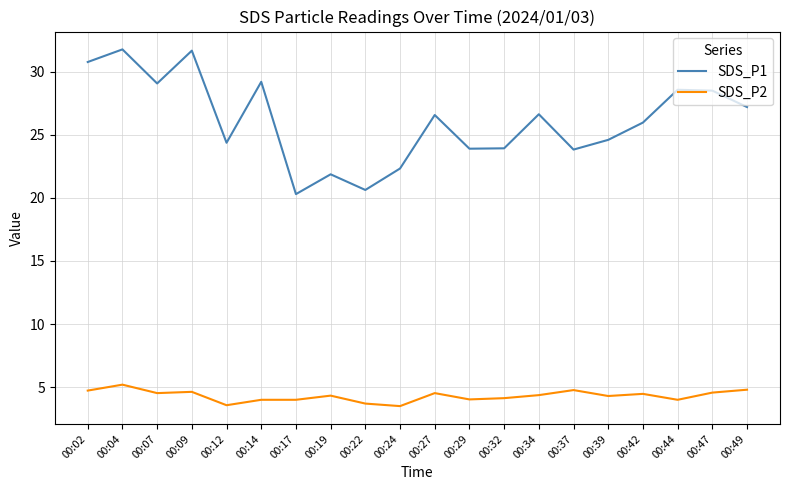

What is the sum of the SDS_P2 values at 00:32 and 00:14?

8.1